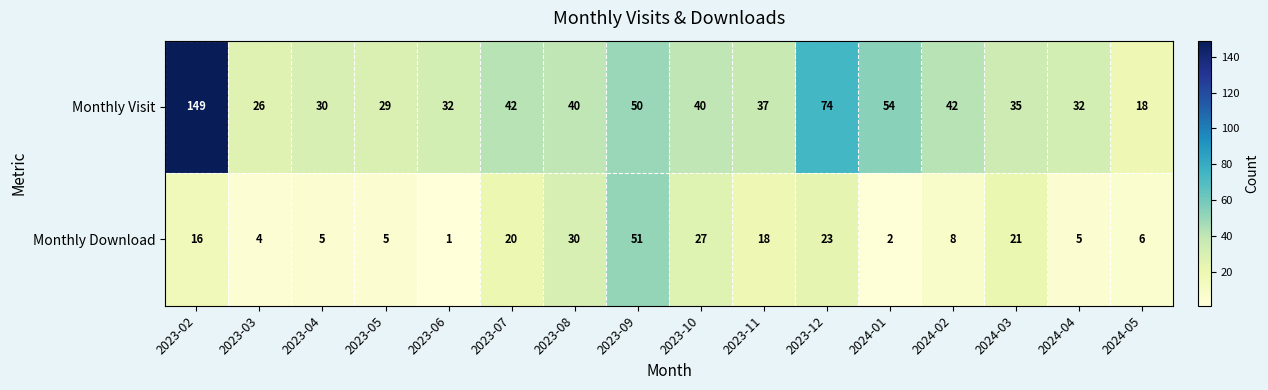

List the series in order of their overall mean, highest first.

Monthly Visit, Monthly Download